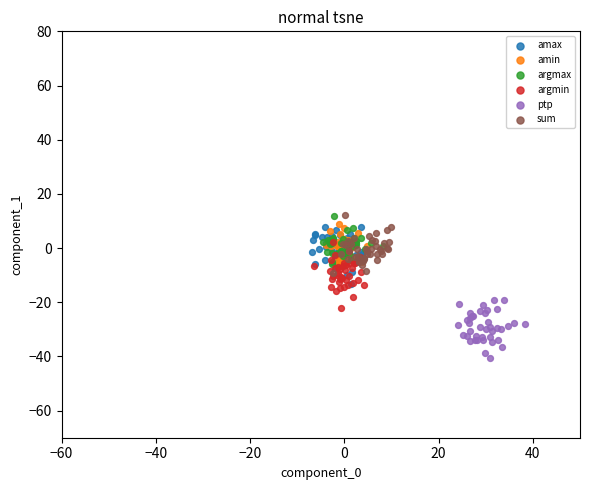

Which series reaches the minimum Y coordinate?

ptp